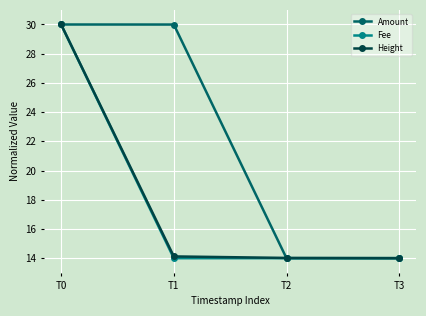

Reading right to left, list all the values displayed in this chart.

Amount: 14.0	14.0	30.0	30.0
Fee: 14.0	14.0	14.0	30.0
Height: 14.0	14.0	14.1	30.0